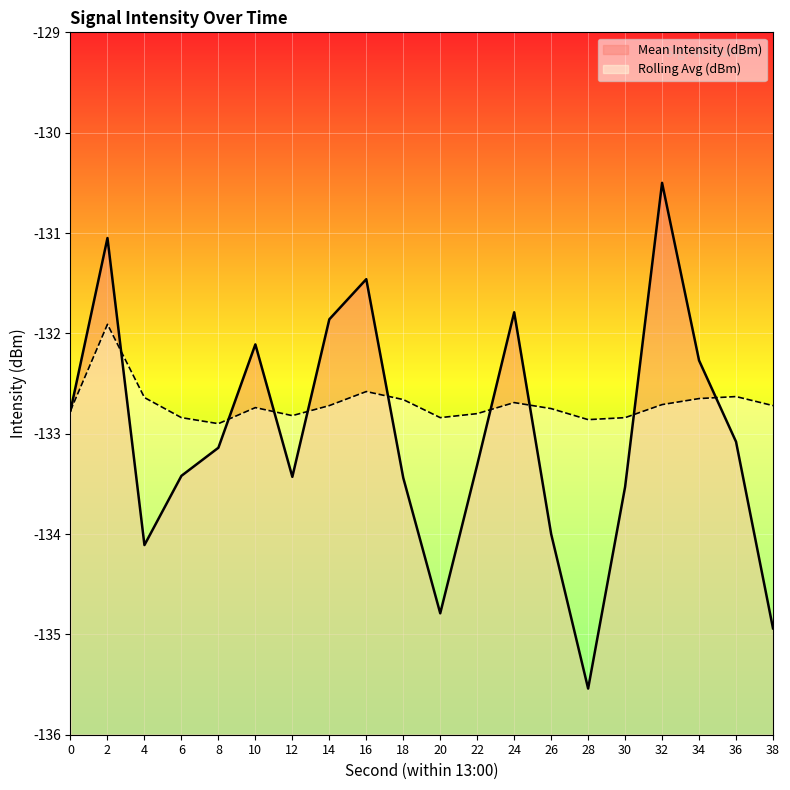

At which category is the sum across all series the highest?

2